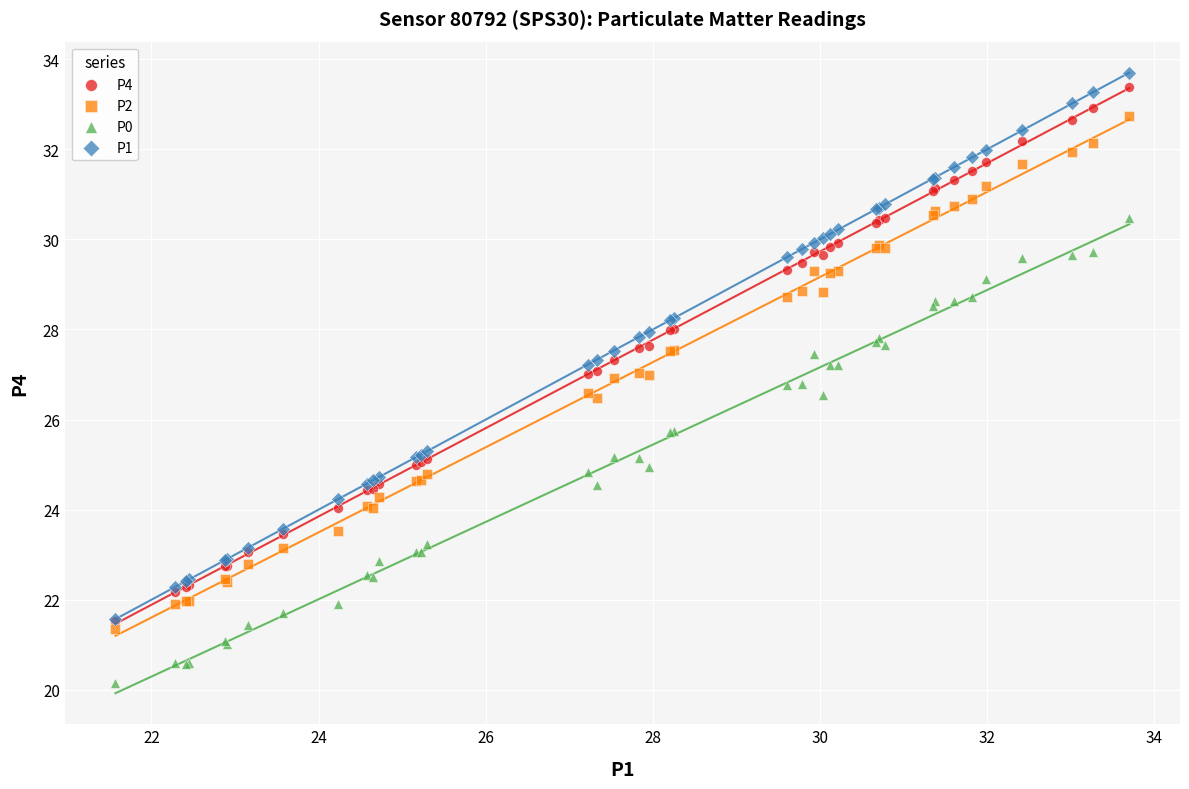

What are all the series names shown in the legend?

P4, P2, P0, P1